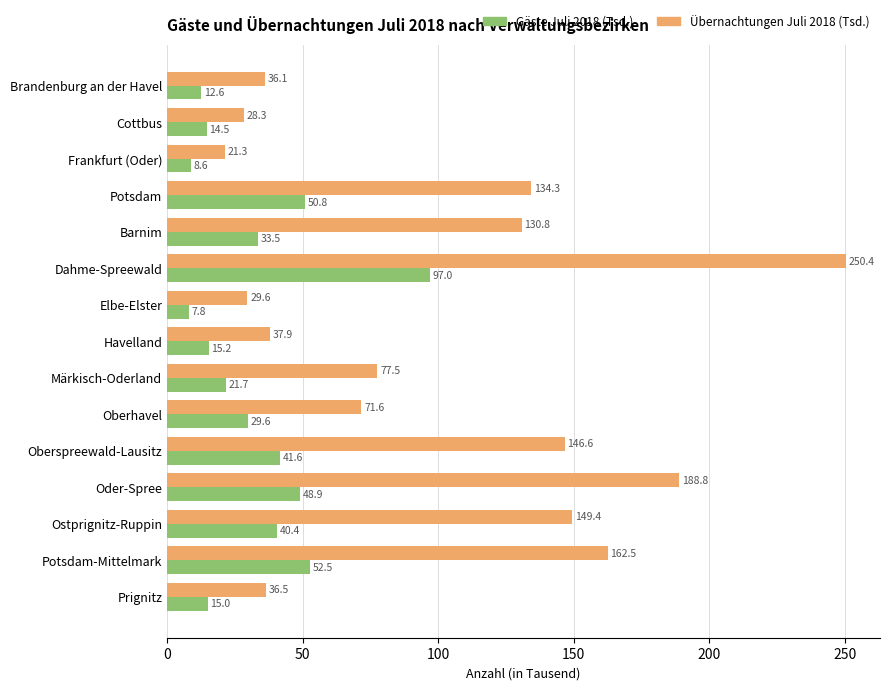

How many data points in Übernachtungen Juli 2018 (Tsd.) are less than 77?

7